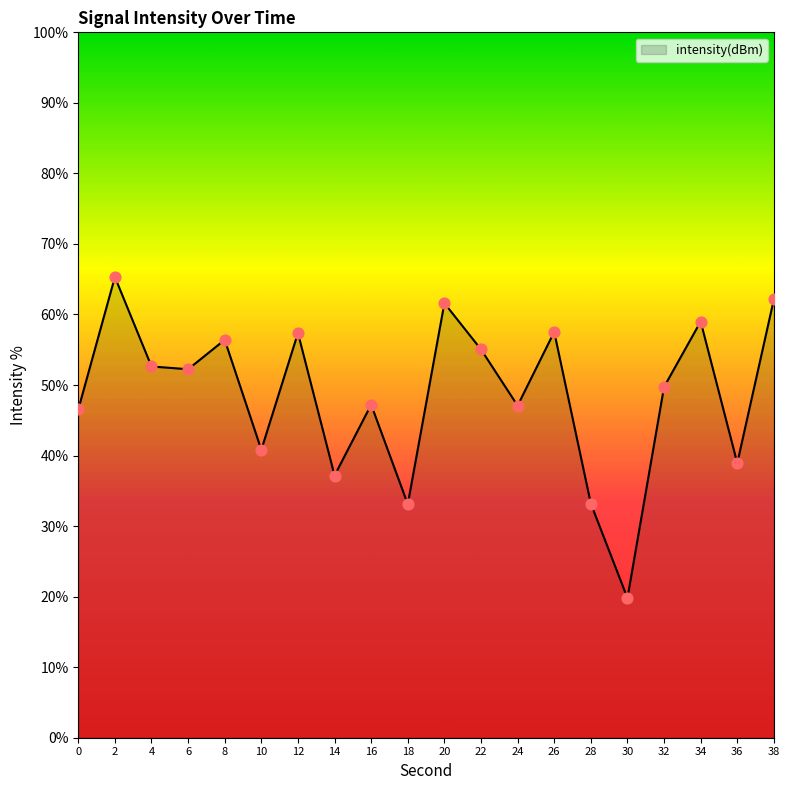

What is the ratio of the value at 6 to the value at 14?

1.4